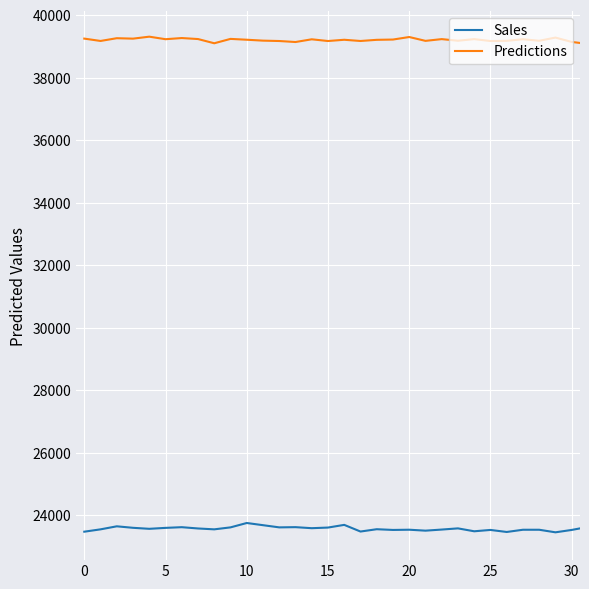

What is the smallest value displayed?

23367